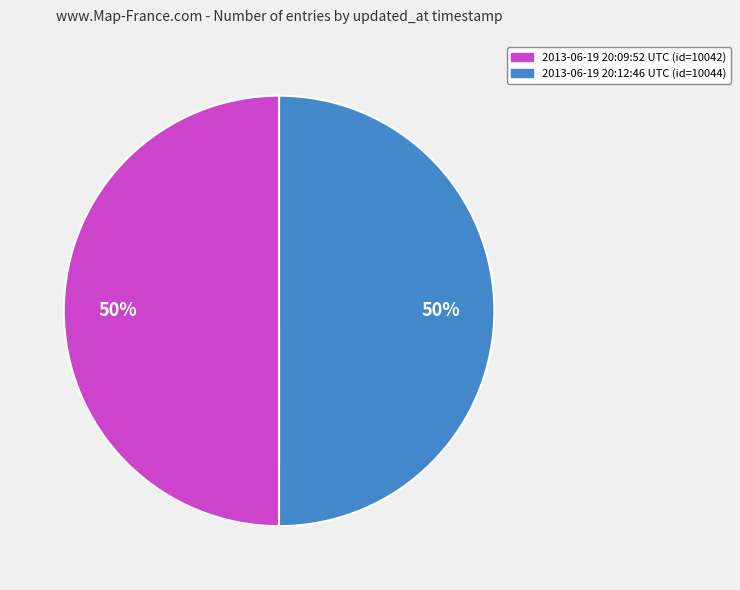

Is it true that 2013-06-19 20:12:46 UTC is 50% of the pie?

True